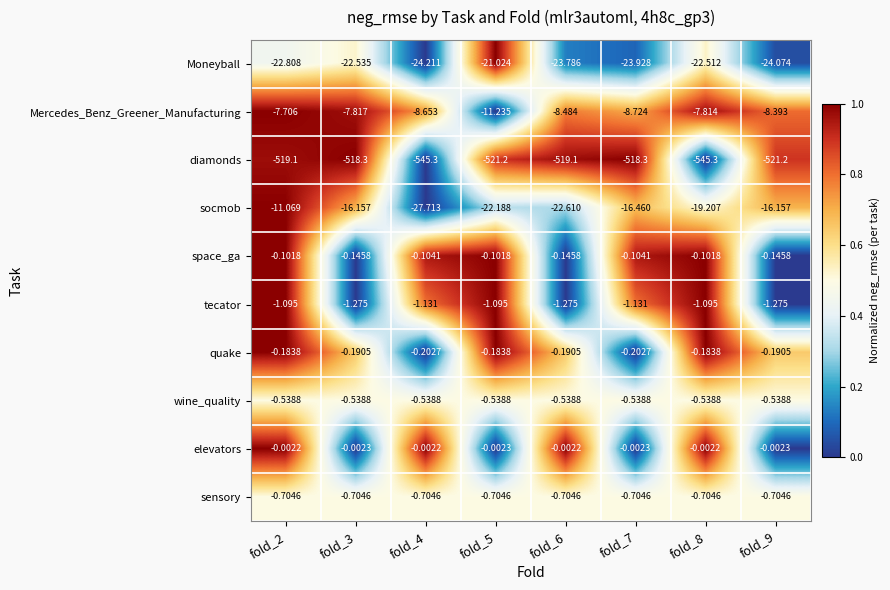

Rank the series at fold_8 from lowest to highest value.

diamonds, Moneyball, socmob, Mercedes_Benz_Greener_Manufacturing, tecator, sensory, wine_quality, quake, space_ga, elevators